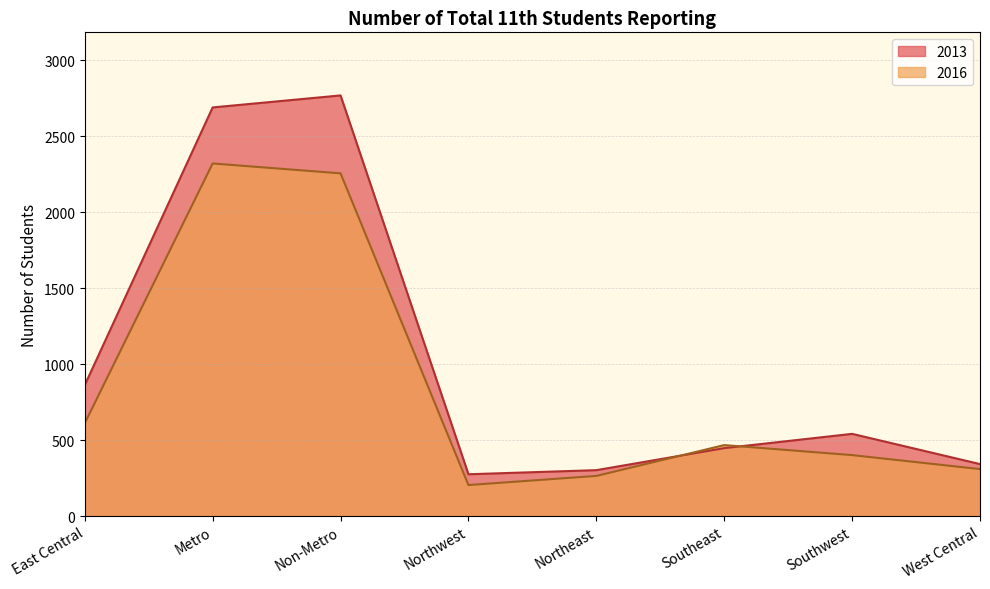

How many interior local valleys does the 2016 series have?

1